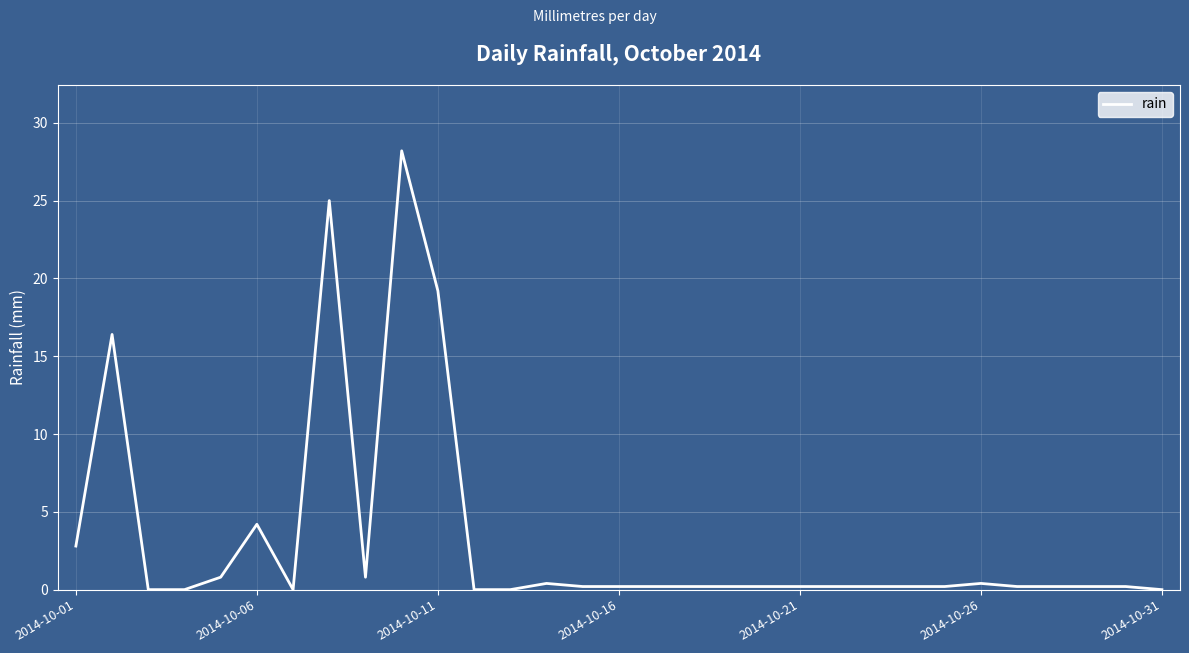

How many lines are shown in the chart?

1